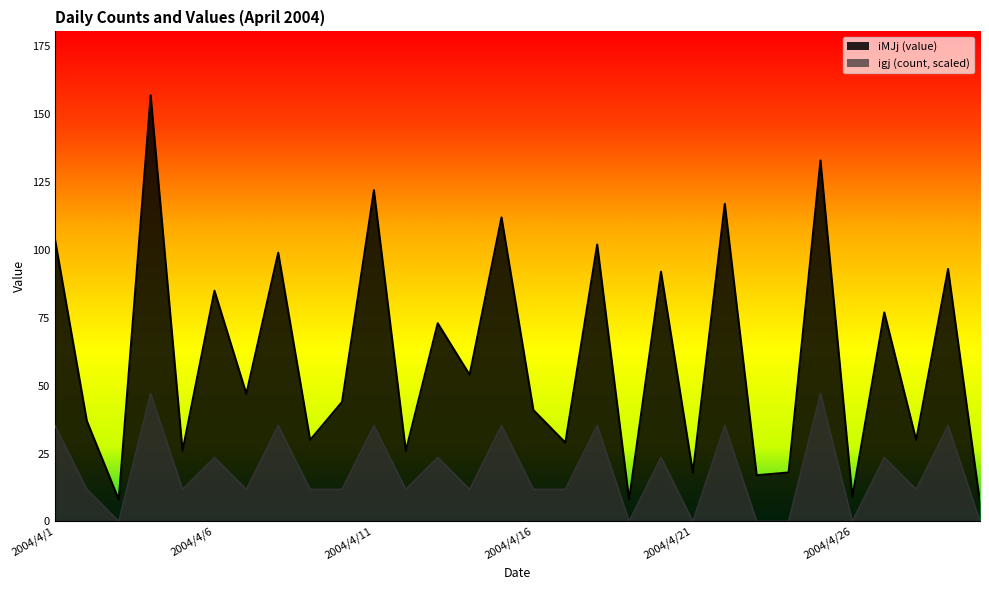

How many lines are shown in the chart?

2